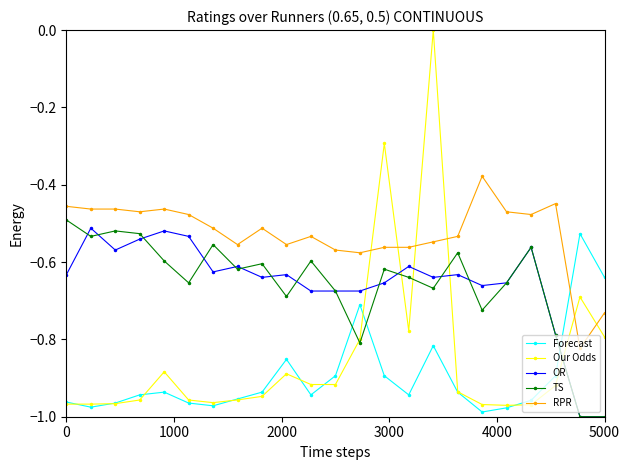

How many lines are shown in the chart?

5